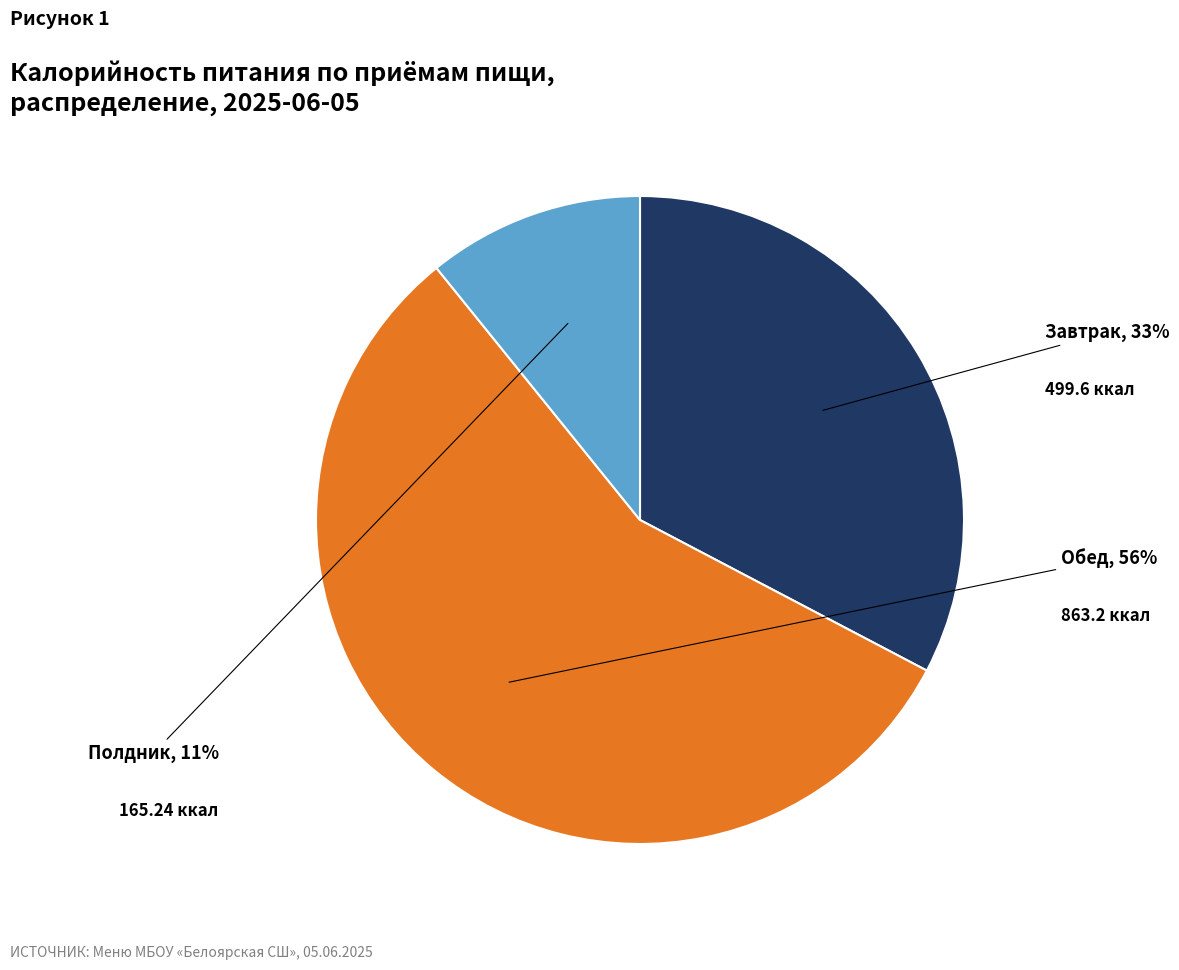

Does any single category account for the majority?

Yes